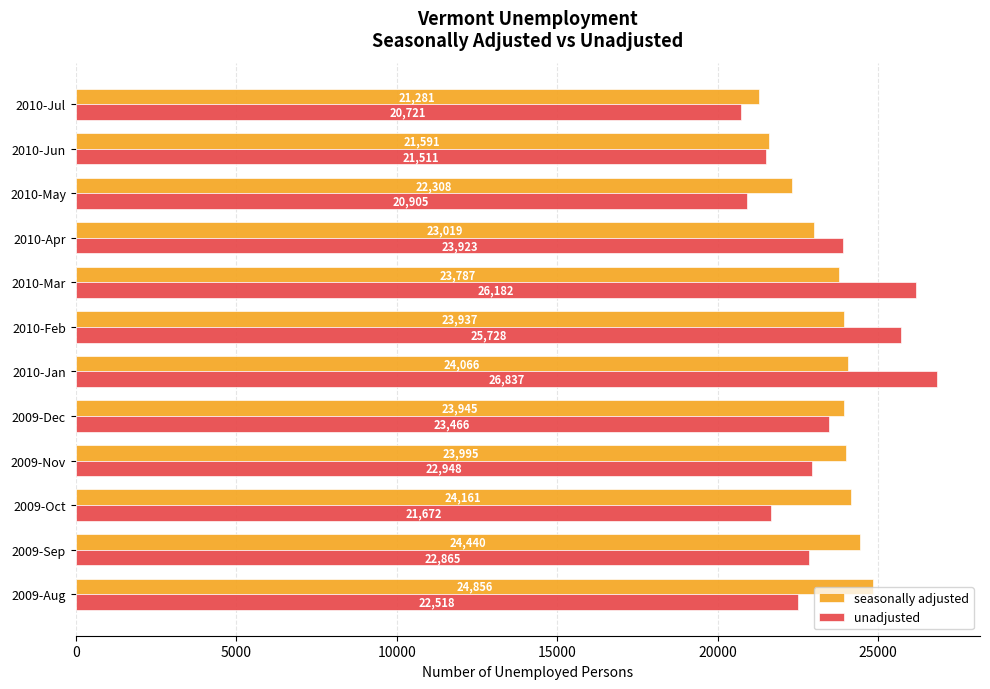

At which category is the sum across all series the highest?

2010-Jan